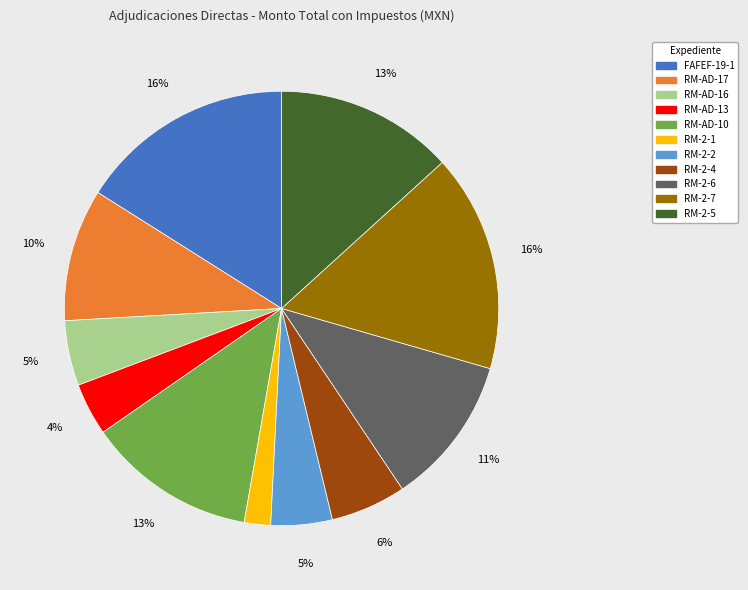

Is there a majority slice in this chart?

No